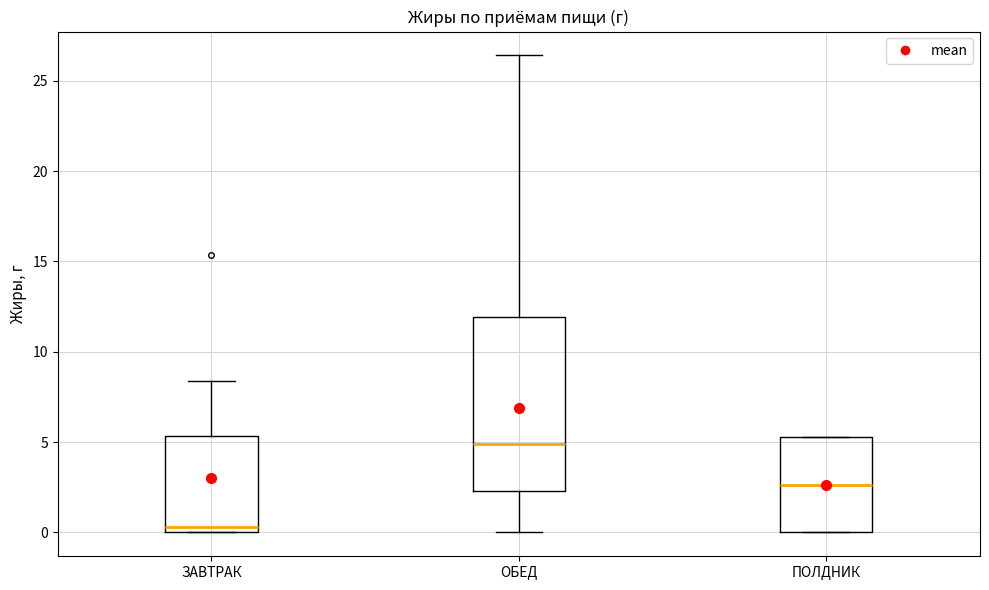

Where is the upper edge of the box for ПОЛДНИК on the y-axis? The values are not printed on the chart, so give them approximately, as read against the axis.

5.5